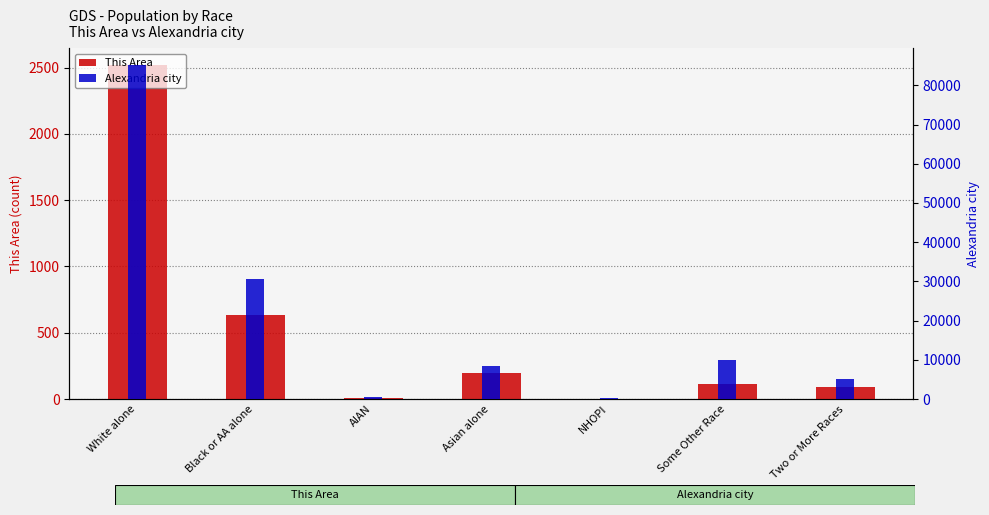

Which has a higher value, NHOPI or Some Other Race?

Some Other Race